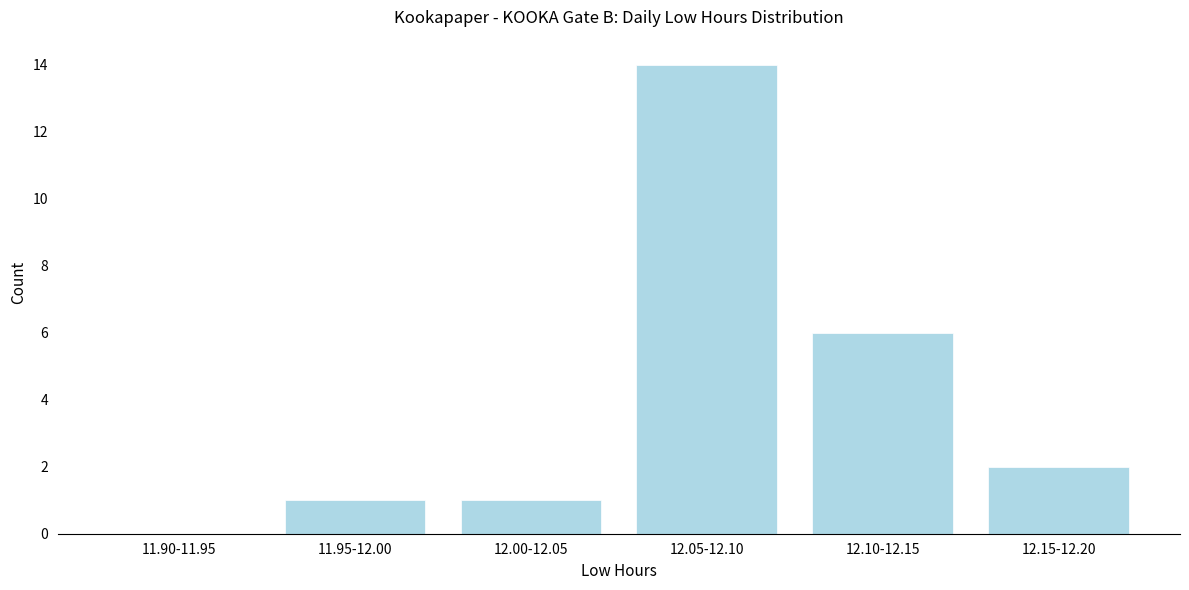

Reading left to right, what are all the values shown in this chart?

11.90-11.95=0	11.95-12.00=1	12.00-12.05=1	12.05-12.10=14	12.10-12.15=6	12.15-12.20=2